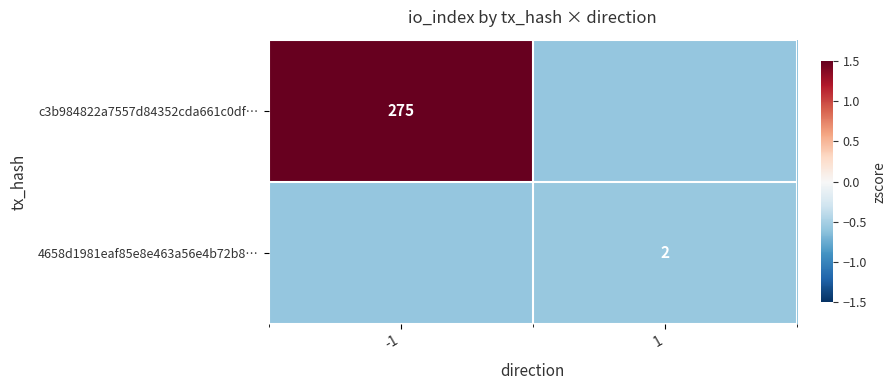

At which label is 4658d1981eaf85e8e463a56e4b72b8… closest to 0?

1